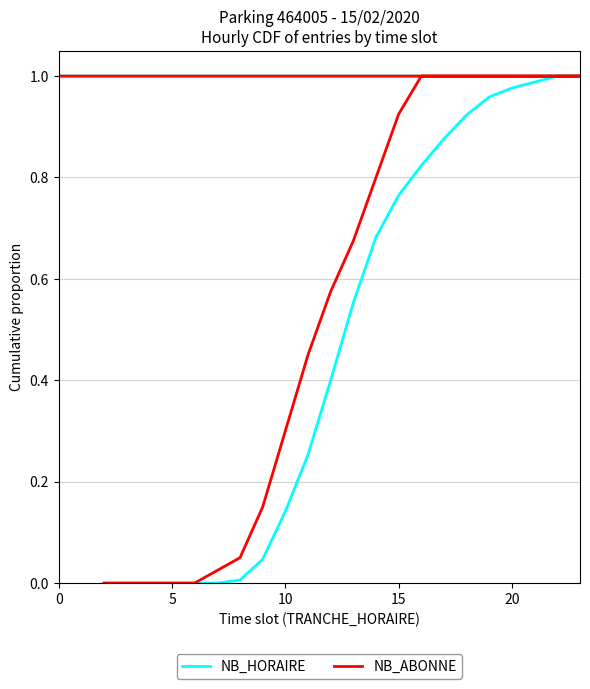

How many lines are shown in the chart?

2